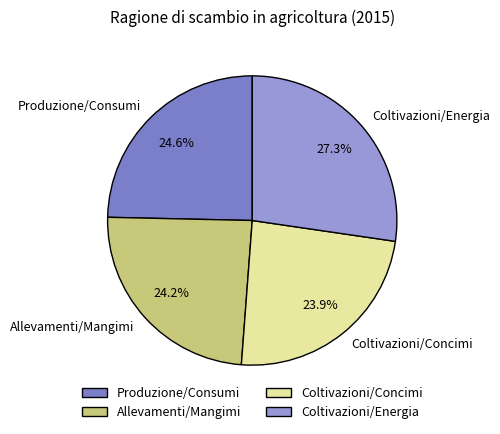

Which slice is the largest?

Coltivazioni/Energia